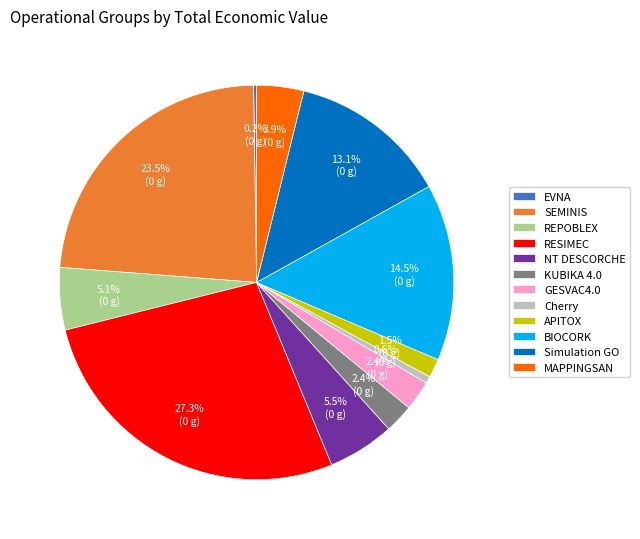

What percentage do SEMINIS and Cherry together represent?

24.1%